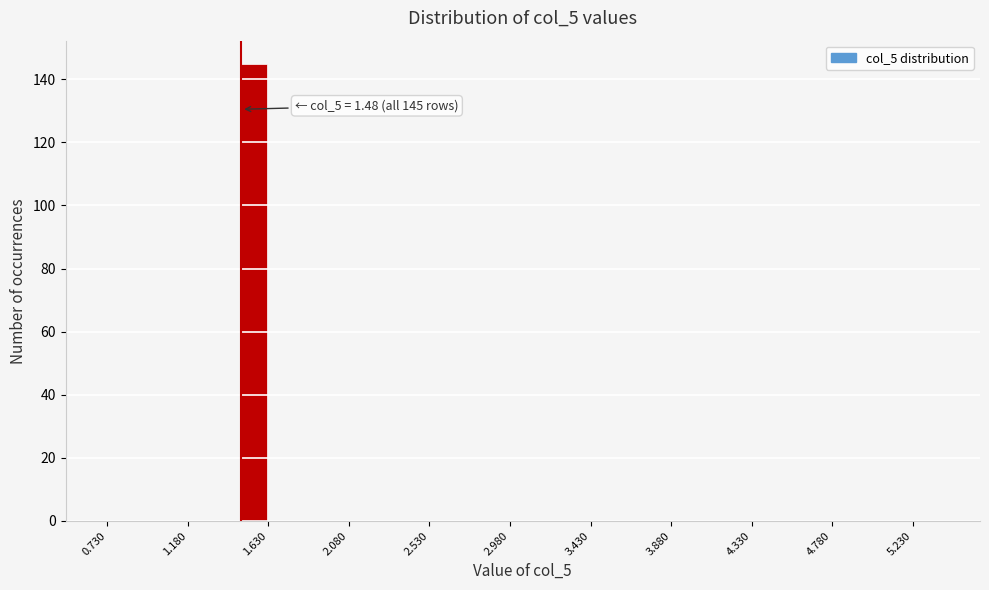

Read against the x-axis, roughly where is the centre of the tallest bar?

1.55